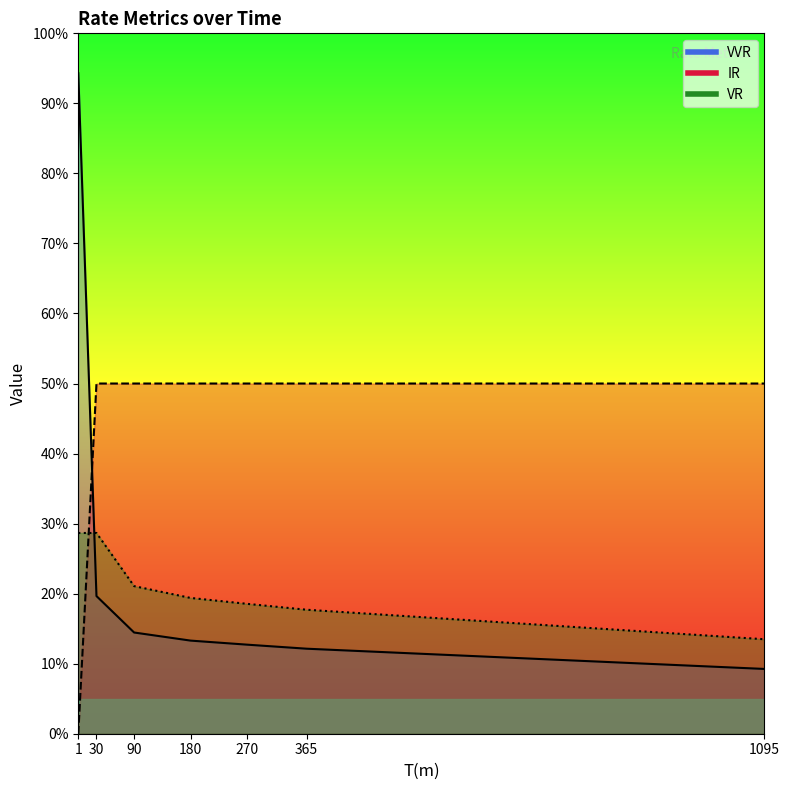

Rank the categories by VVR value from lowest to highest.

1095, 365, 270, 180, 90, 30, 1